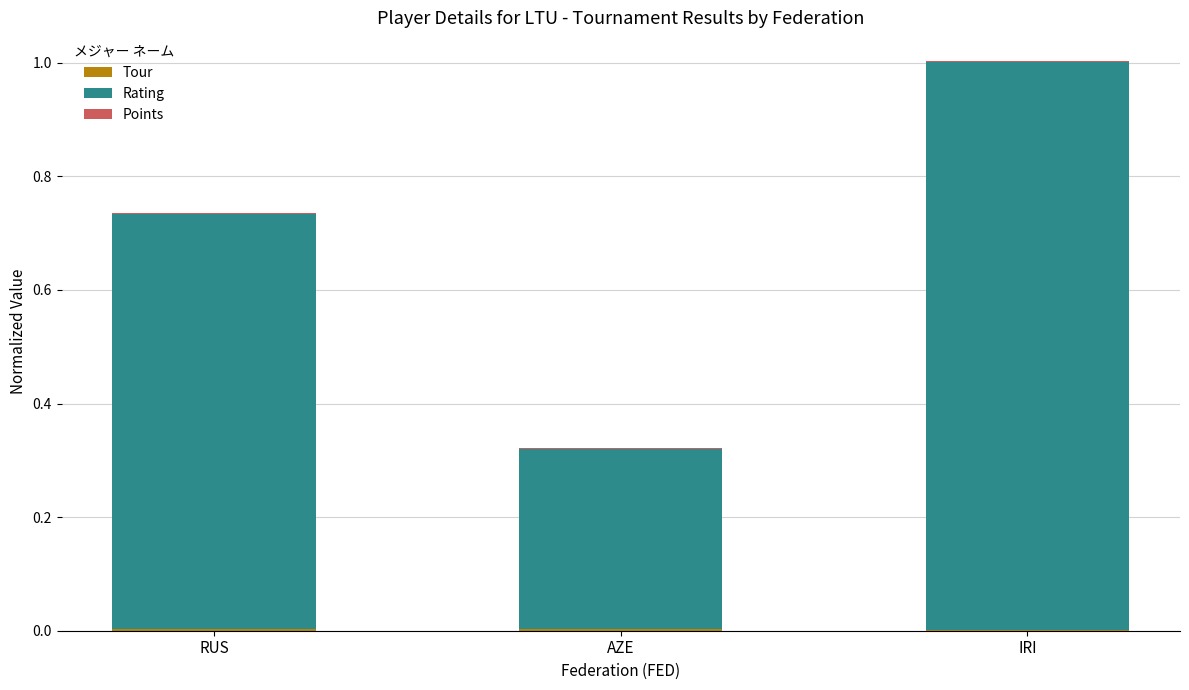

At which category is the sum across all series the highest?

IRI